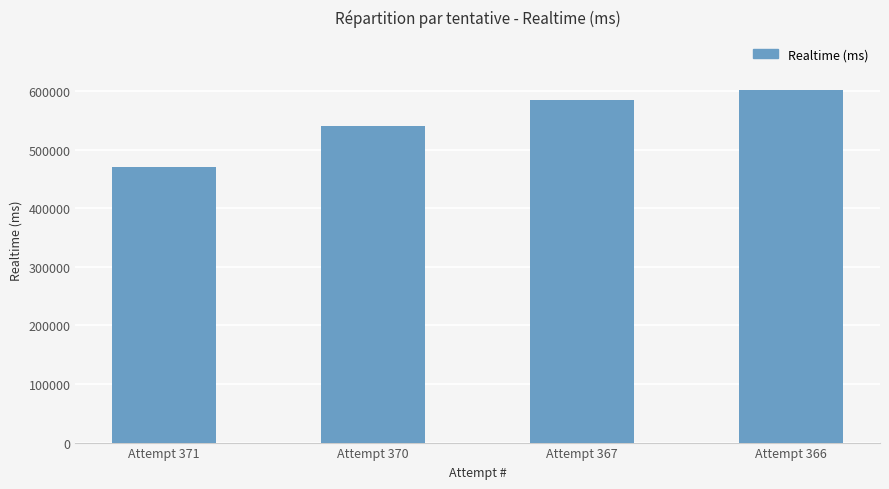

Rank the categories by value from lowest to highest.

Attempt 371, Attempt 370, Attempt 367, Attempt 366